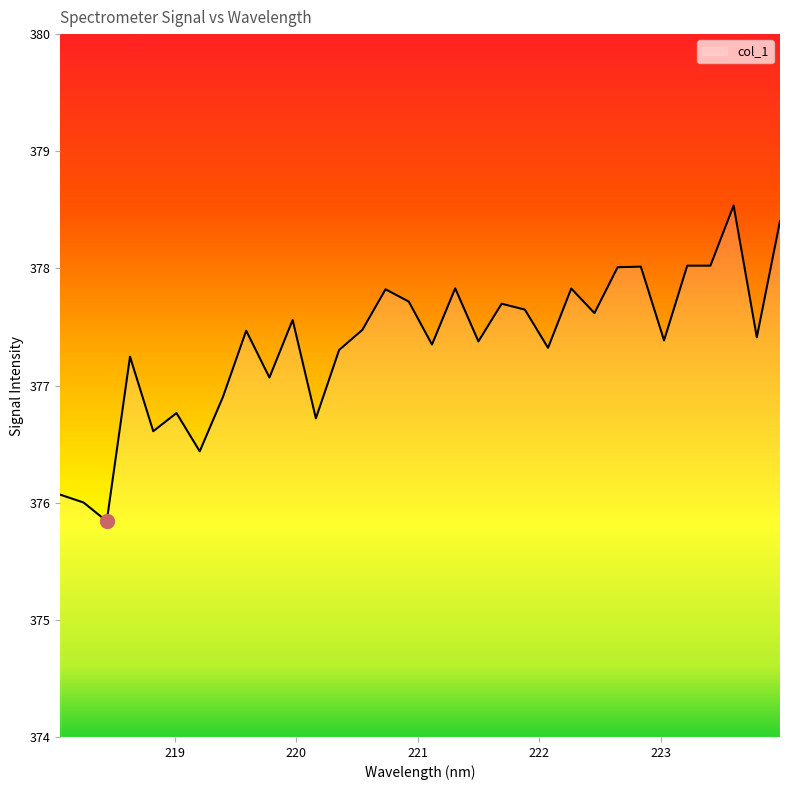

How many distinct data groups are displayed?

1